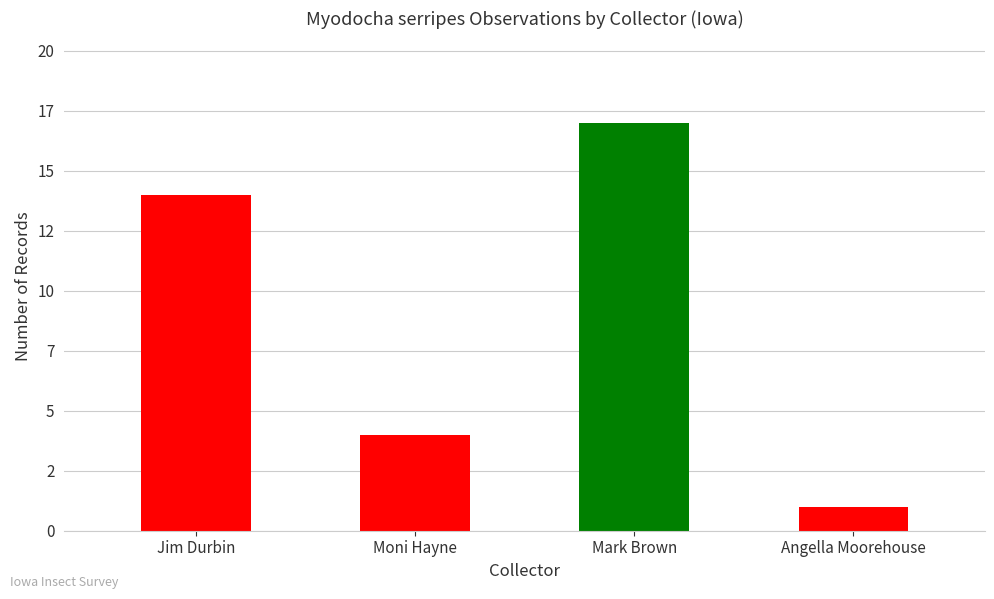

Which label corresponds to the largest value in the chart?

Mark Brown (2020-23)